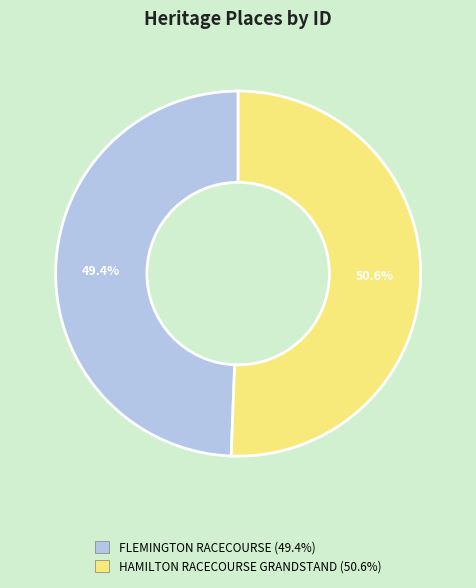

Is it true that HAMILTON RACECOURSE GRANDSTAND is 51% of the pie?

True